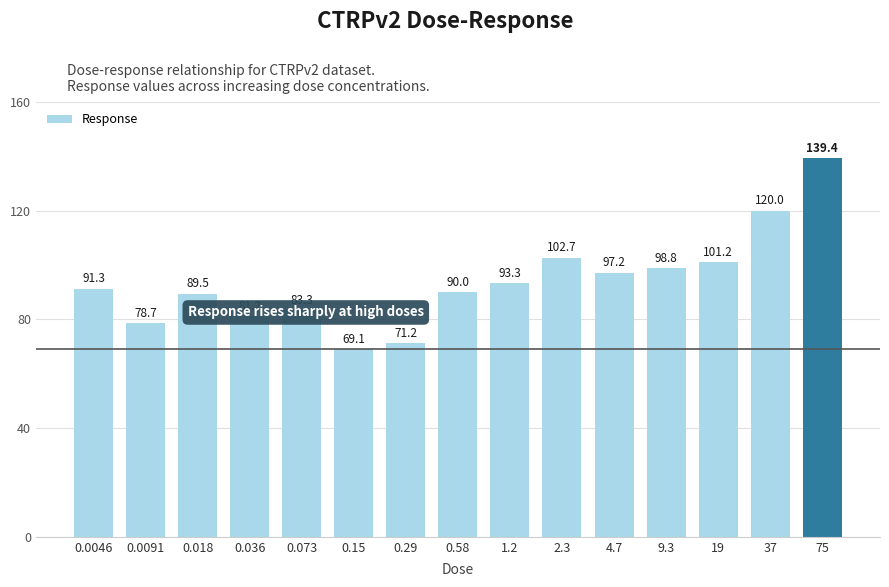

What is the sum of the values at 0.036 and 0.0046?

172.5